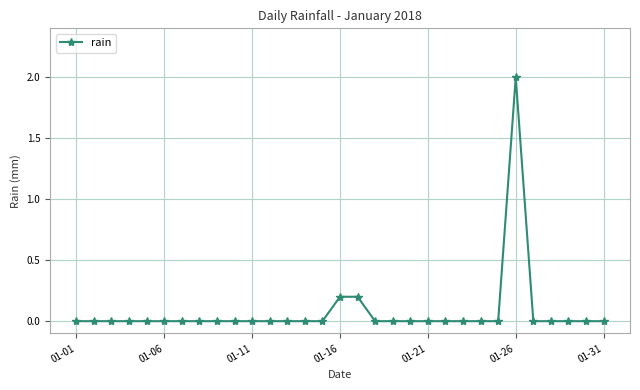

What is the difference between the maximum and second lowest values?

2.0